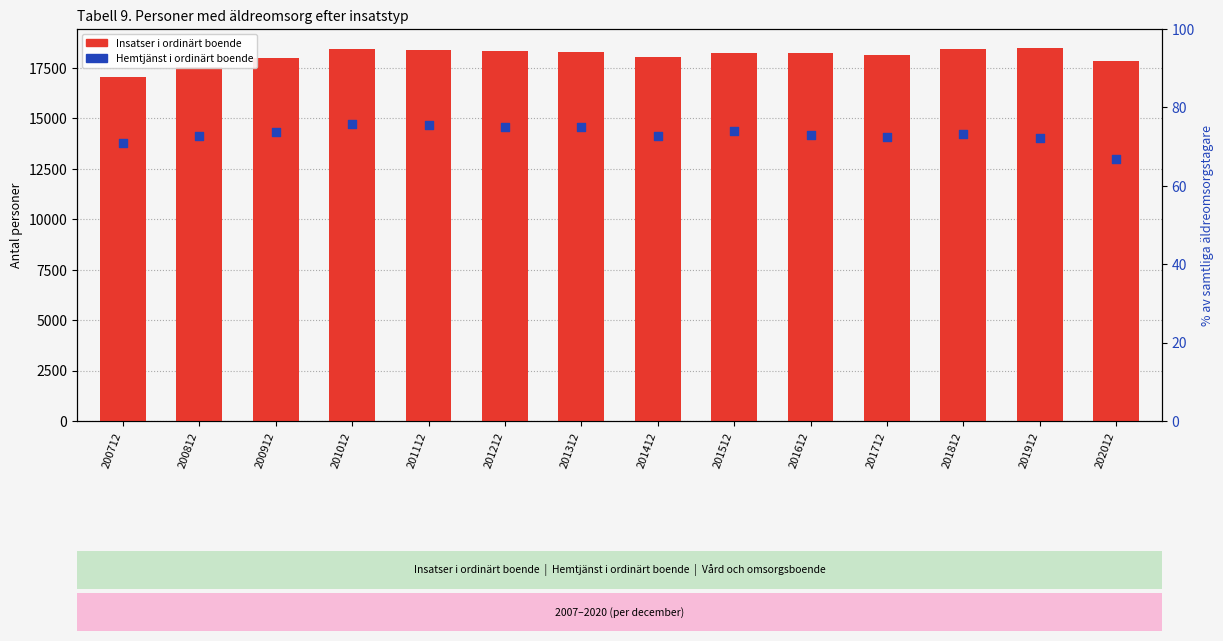

Which series contains the lowest Y value?

Hemtjänst i ordinärt boende